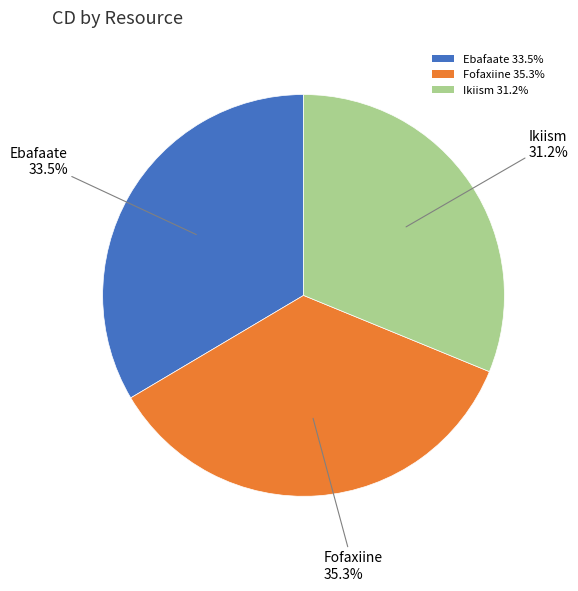

Is it true that Fofaxiine is 24% of the pie?

False